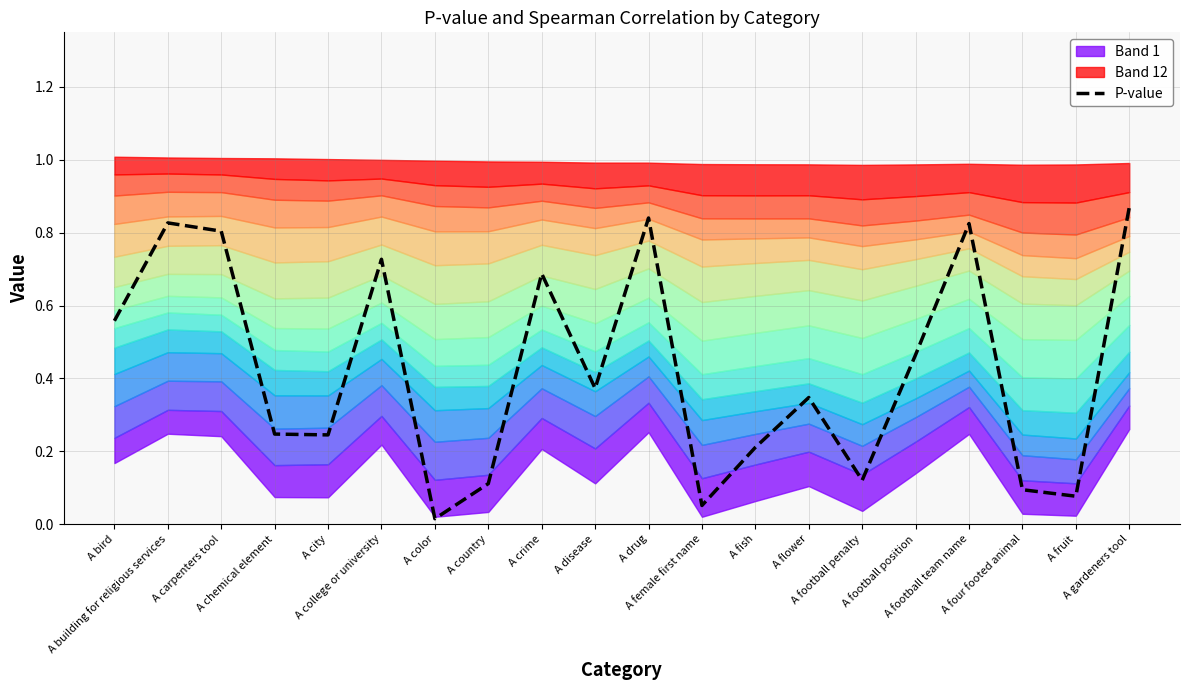

Reading left to right, transcribe all the data shown in this chart.

A bird=0.6	A building for religious services=0.8	A carpenters tool=0.8	A chemical element=0.2	A city=0.2	A college or university=0.7	A color=0.0	A country=0.1	A crime=0.7	A disease=0.4	A drug=0.8	A female first name=0.1	A fish=0.2	A flower=0.3	A football penalty=0.1	A football position=0.5	A football team name=0.8	A four footed animal=0.1	A fruit=0.1	A gardeners tool=0.9